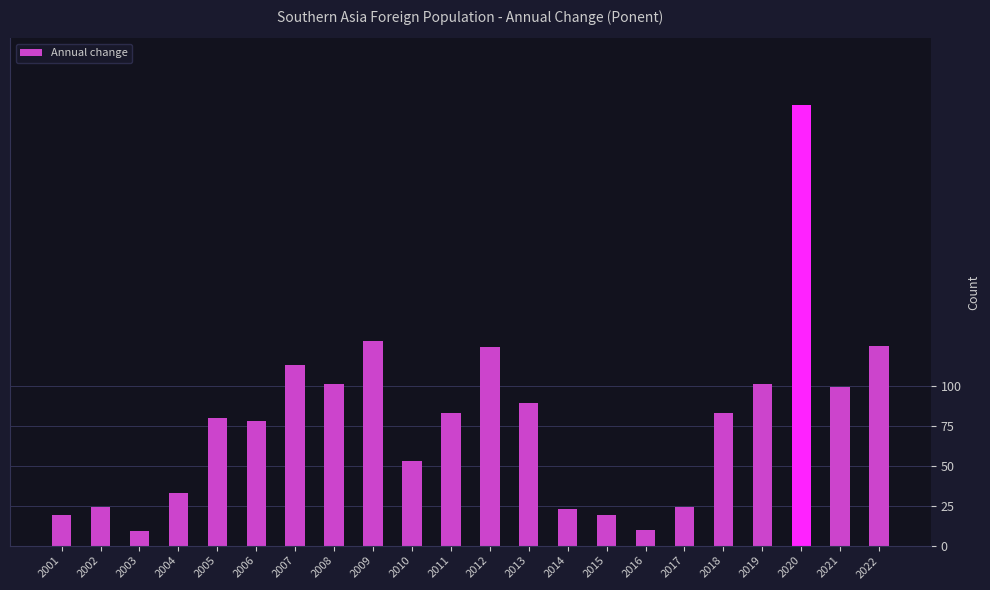

What is the difference between the maximum and minimum values?

267